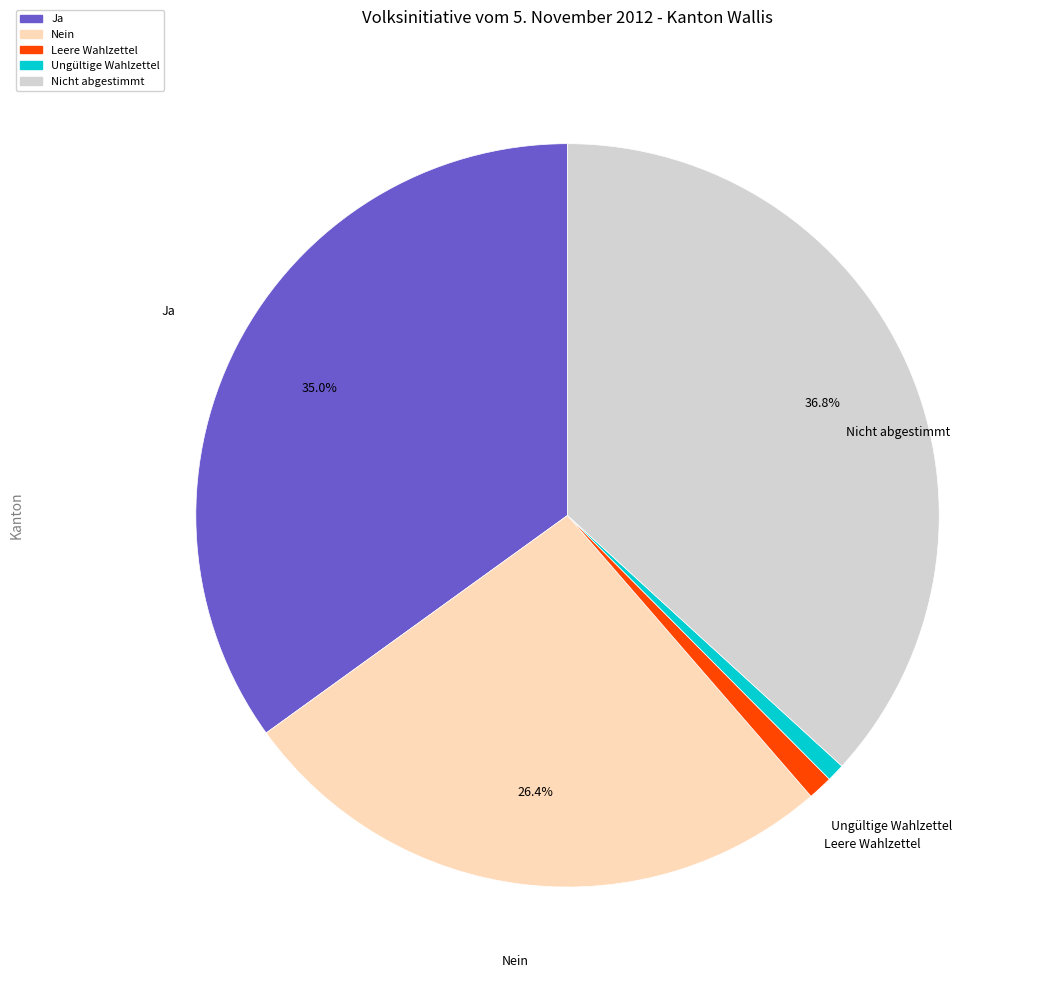

Is there a majority slice in this chart?

No